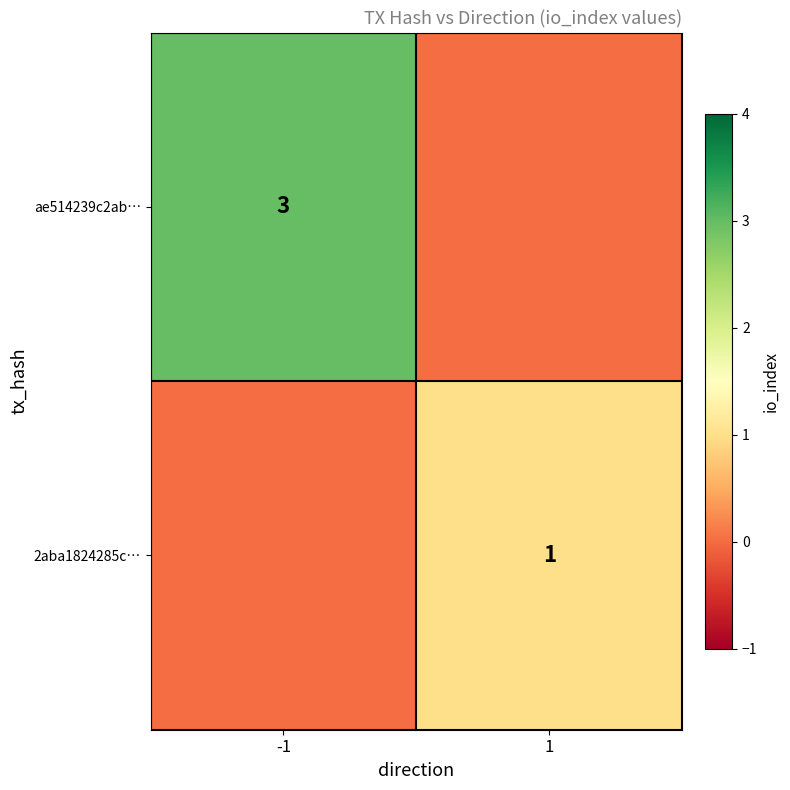

At which category is the sum across all series the highest?

-1